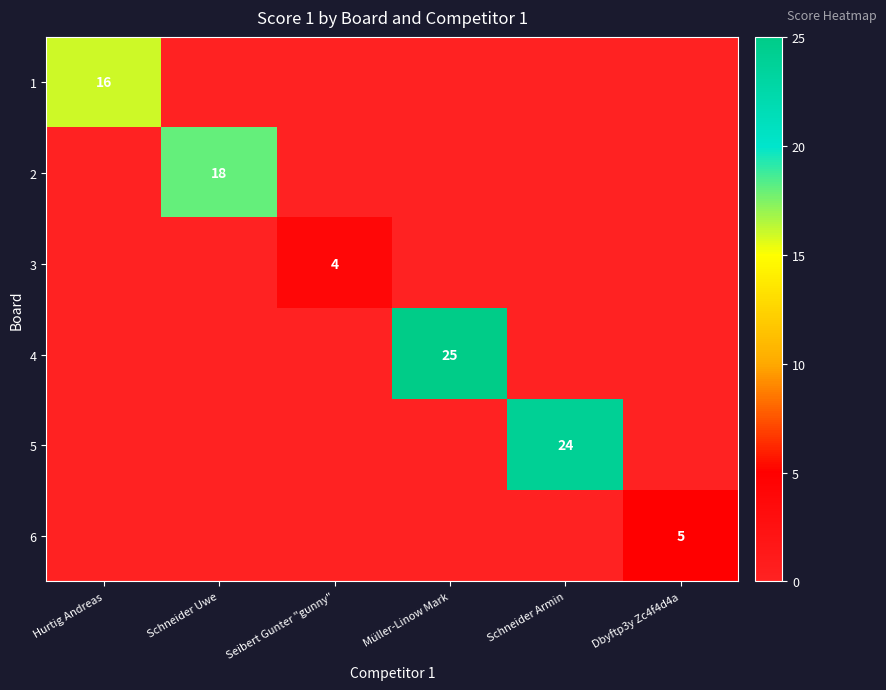

At which category is the sum across all series the highest?

Müller-Linow Mark